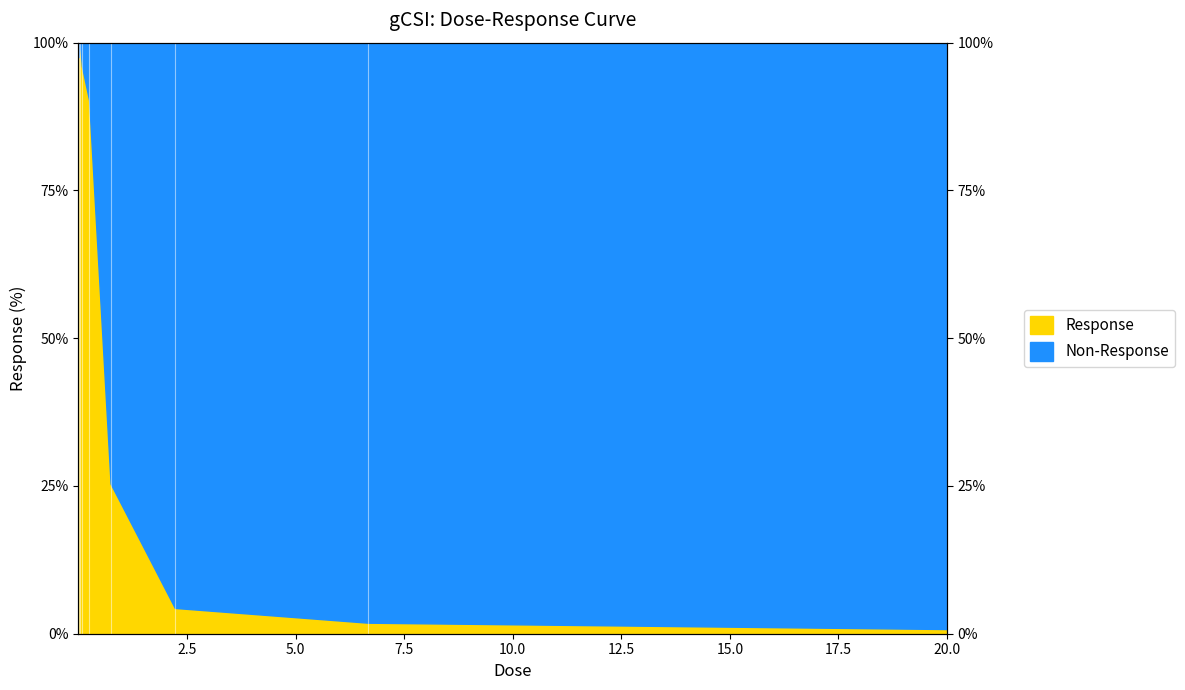

Reading left to right, transcribe all the data shown in this chart.

98.6	97.6	100.9	96.0	90.3	25.4	4.4	1.9	0.8